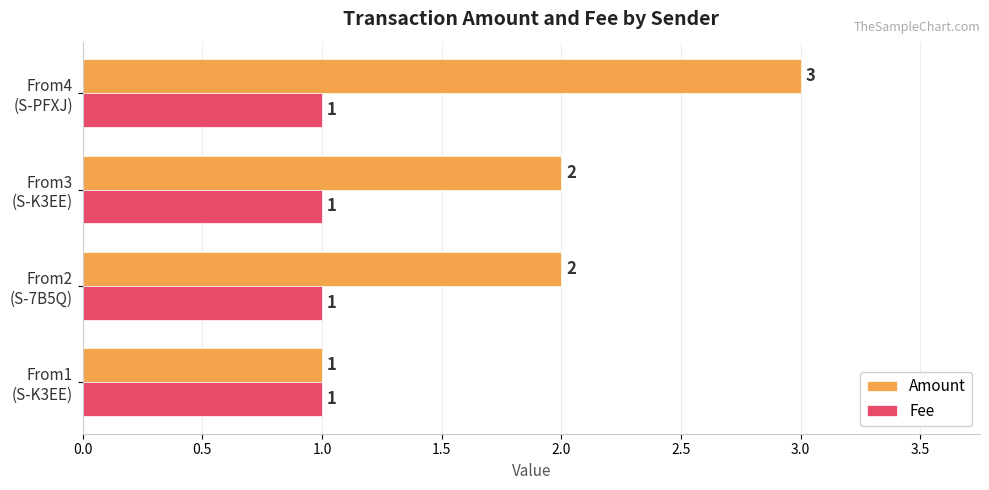

What is the smallest value displayed?

1.0